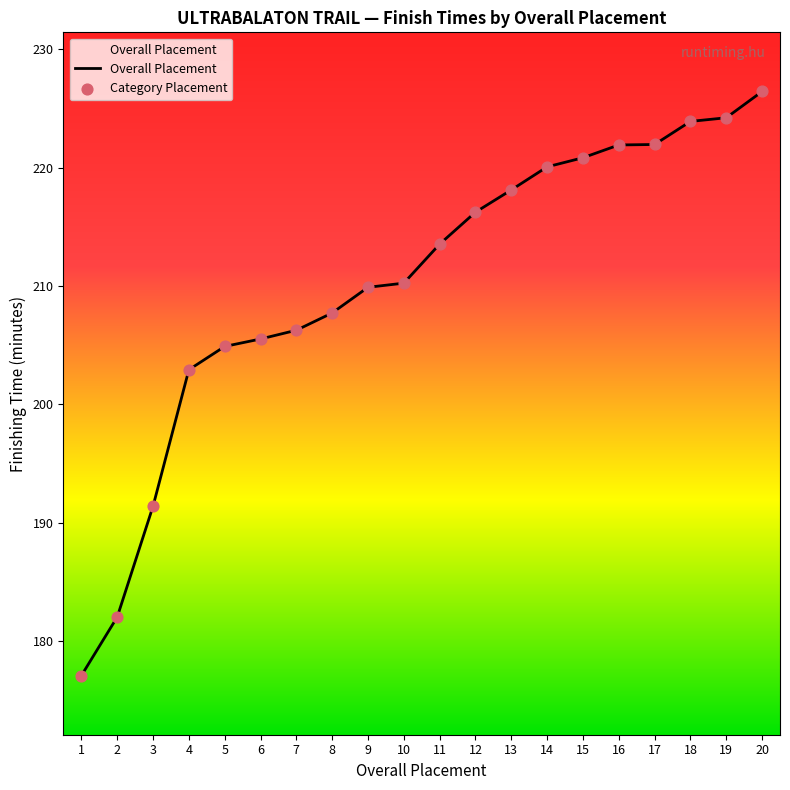

What is the minimum value shown in the chart?

177.1